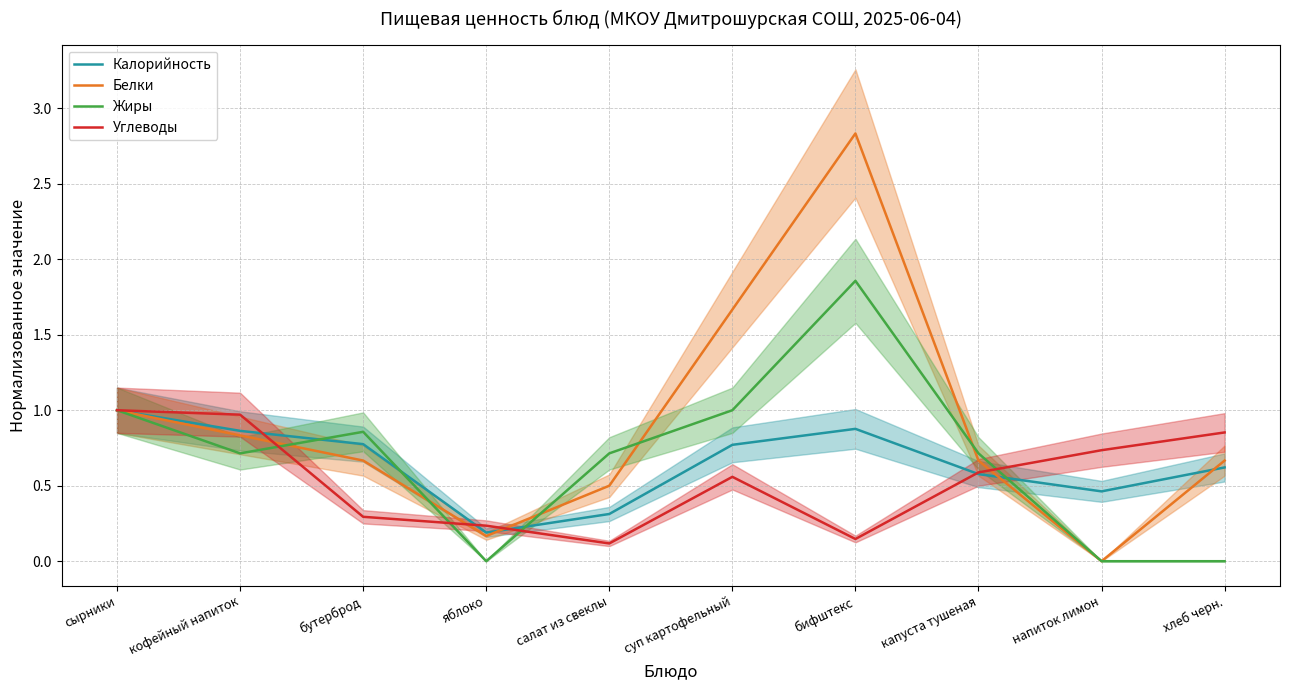

True or false: Жиры has a value of 0.0 at напиток лимон.

True